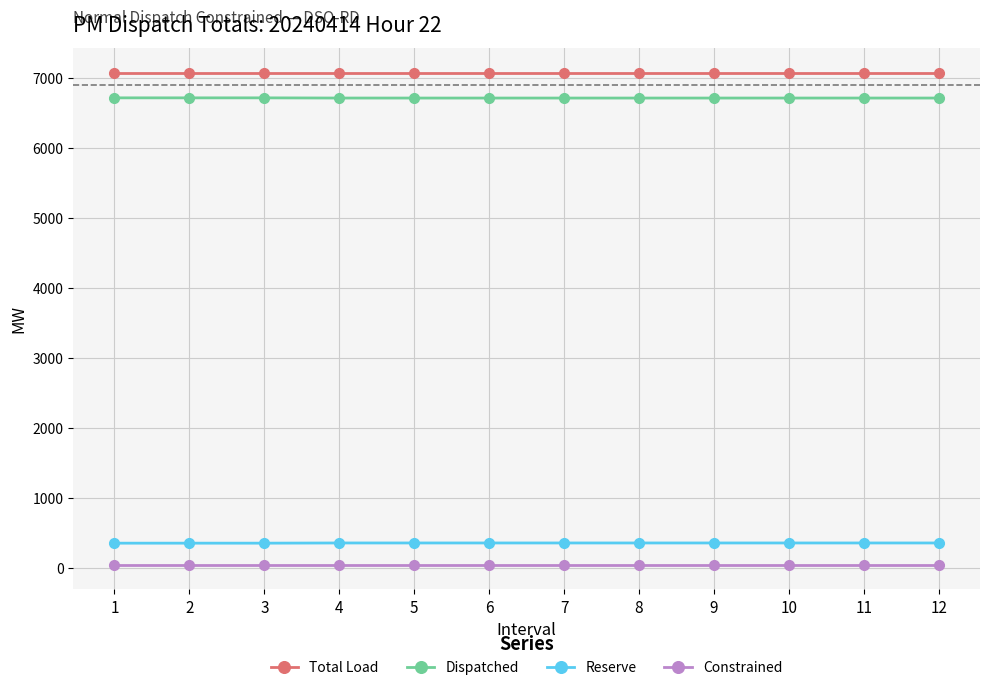

List the series in order of their peak value, lowest first.

Constrained, Reserve, Dispatched, Total Load